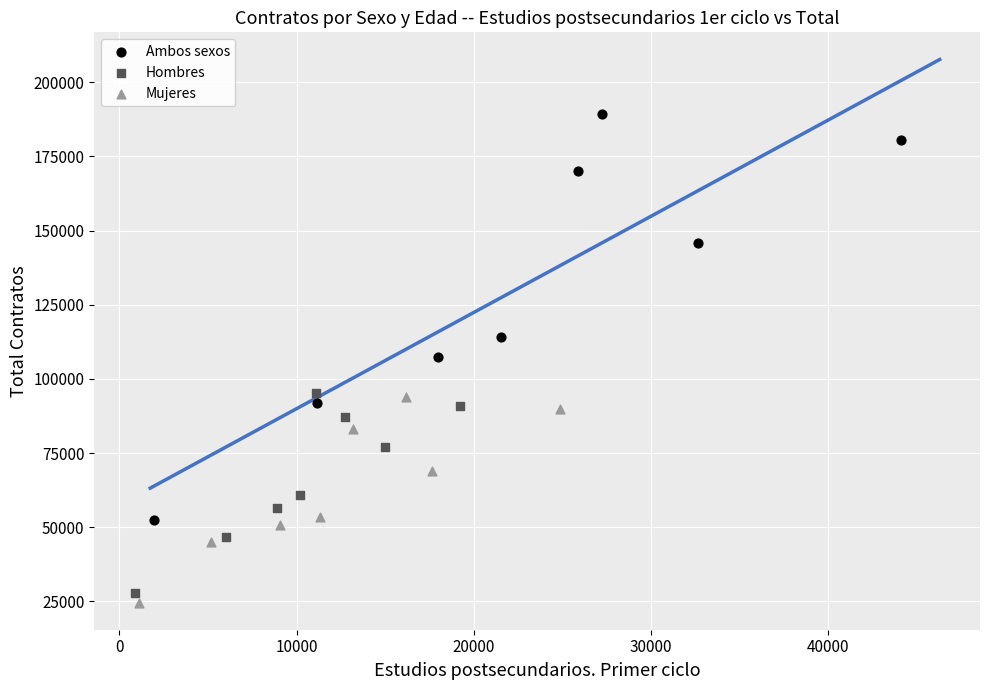

Which series has the largest Y range (max minus min)?

Ambos sexos